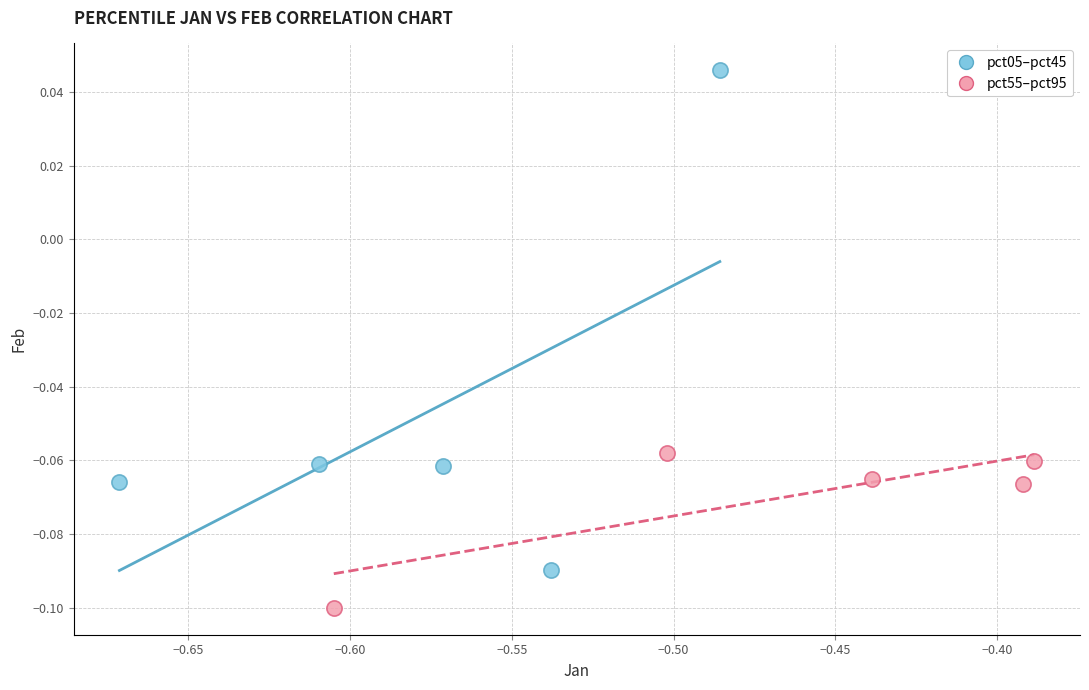

Which series contains the lowest Y value?

pct55–pct95